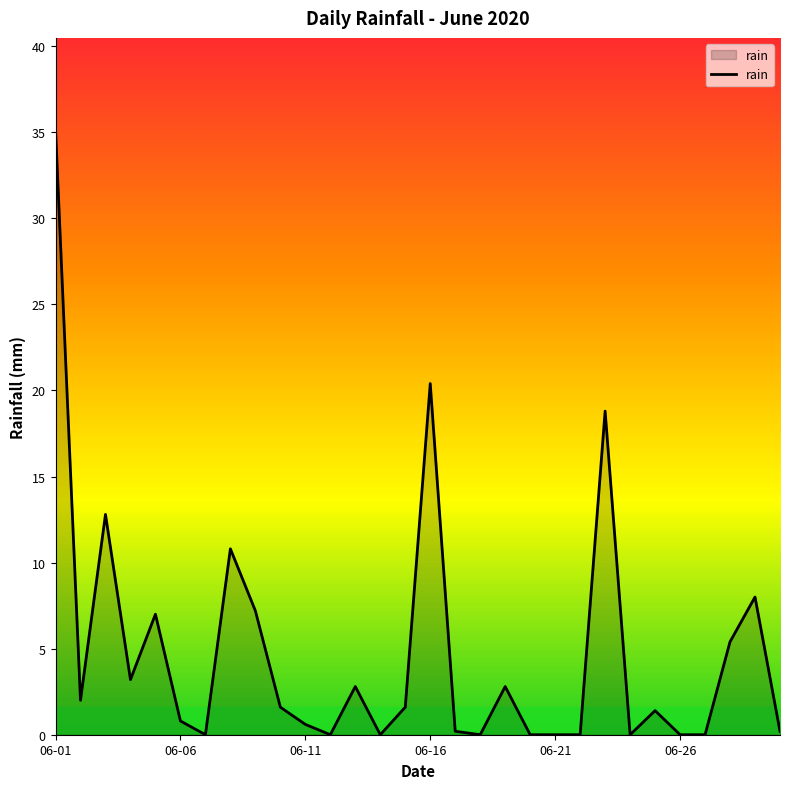

What is the difference between the maximum and minimum values?

35.2